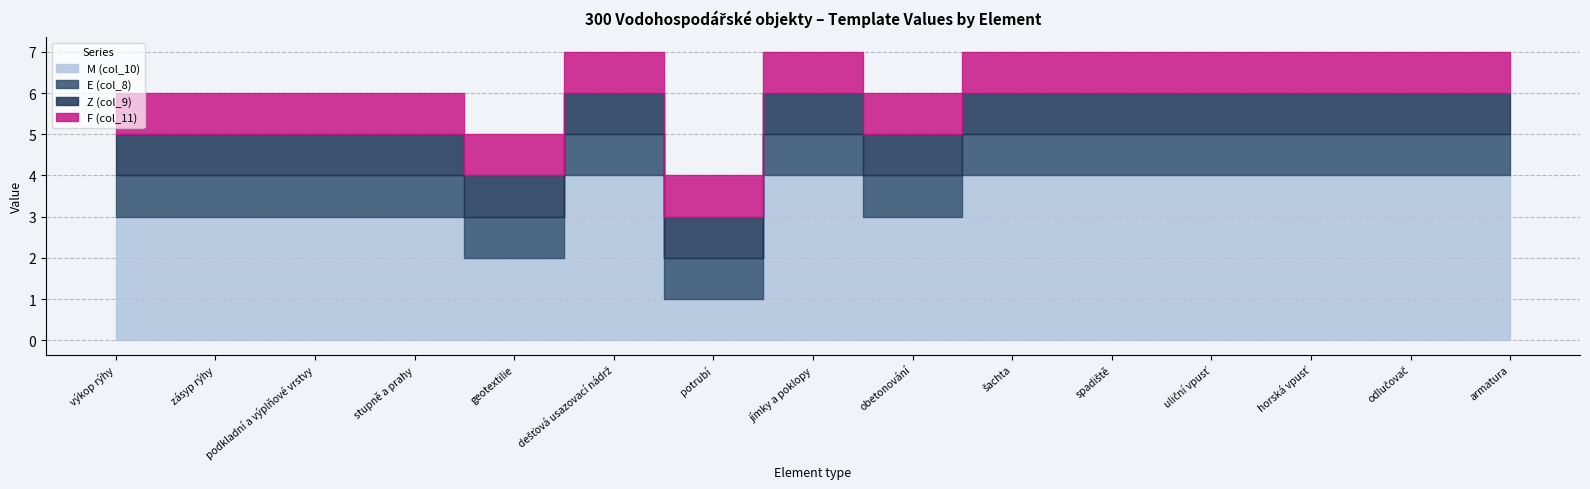

What is the sum of all E (col_8) values?

15